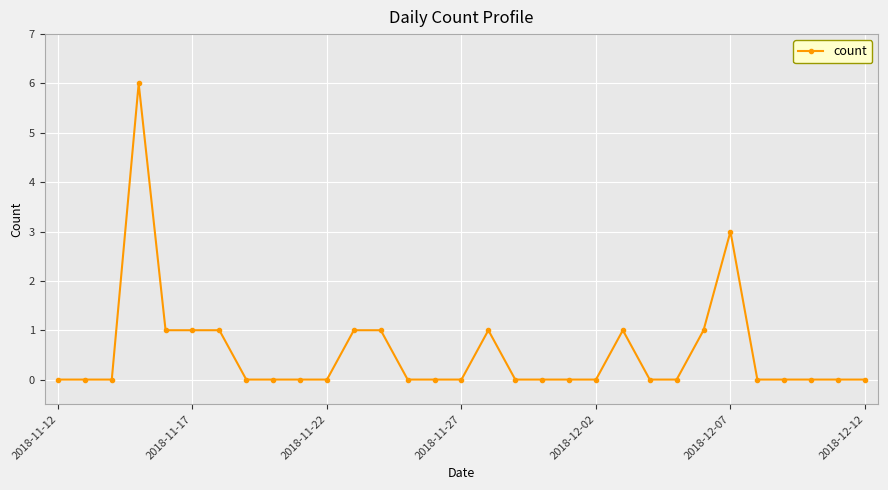

True or false: there are more than 0 points higher than both neighbors.

True